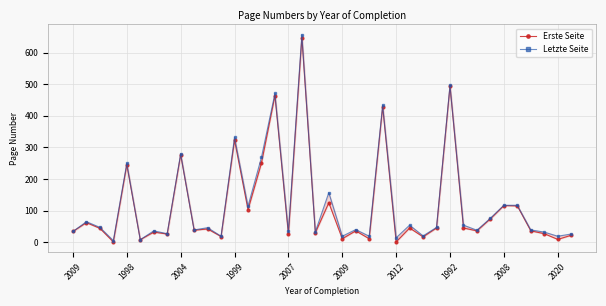

At which label does Erste Seite first exceed 42?

1998